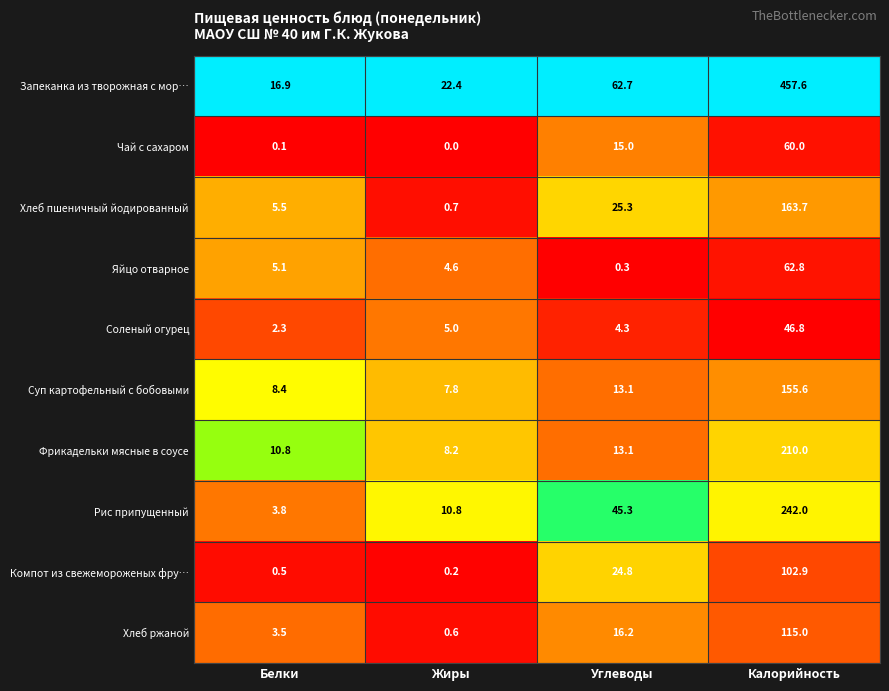

What is the approximate value of Хлеб ржаной at Белки?

3.5